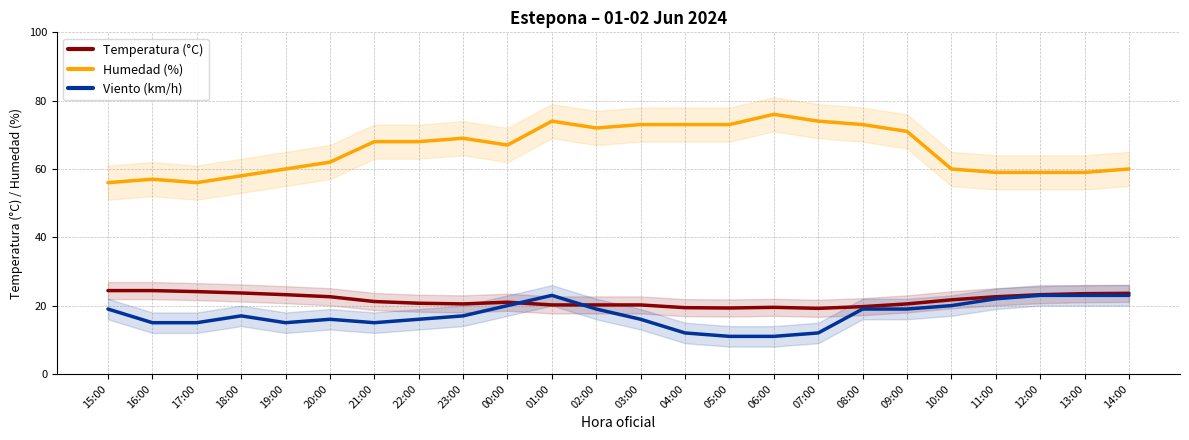

In Temperatura (°C), how many points are higher than both neighbors (excluding endpoints)?

2